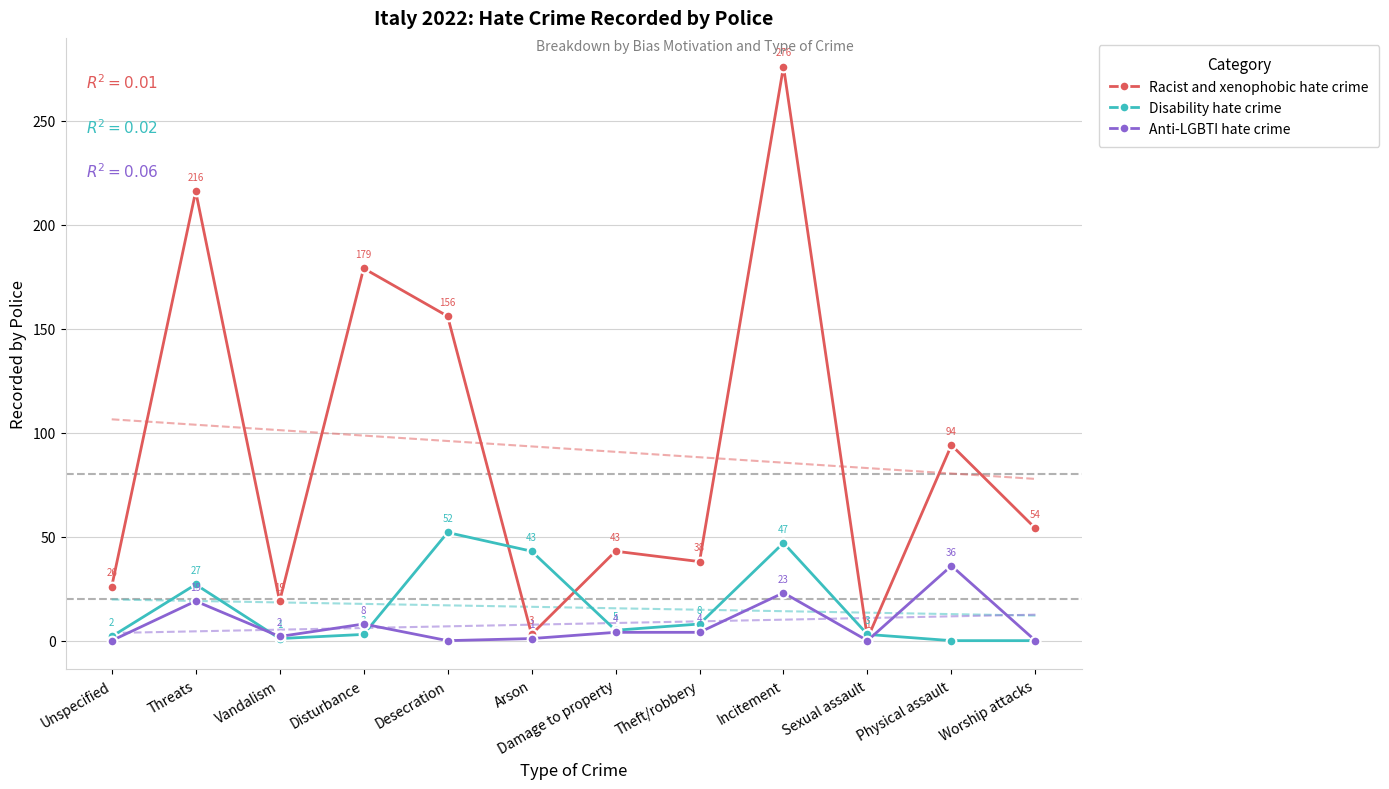

What is the label of the 3rd point from the right?

Sexual assault